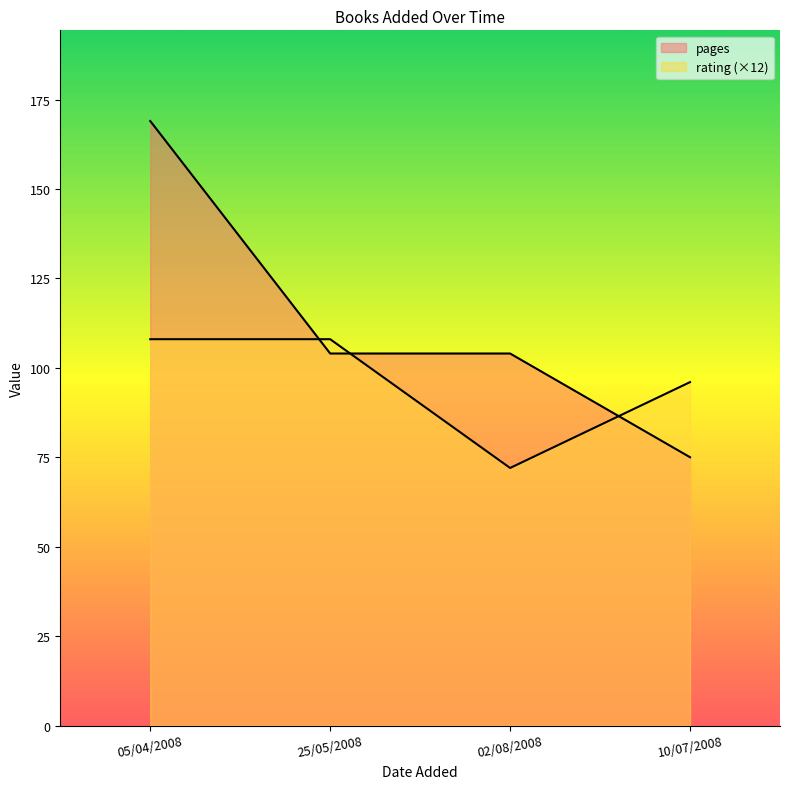

Rank the series at 25/05/2008 from lowest to highest value.

rating, pages